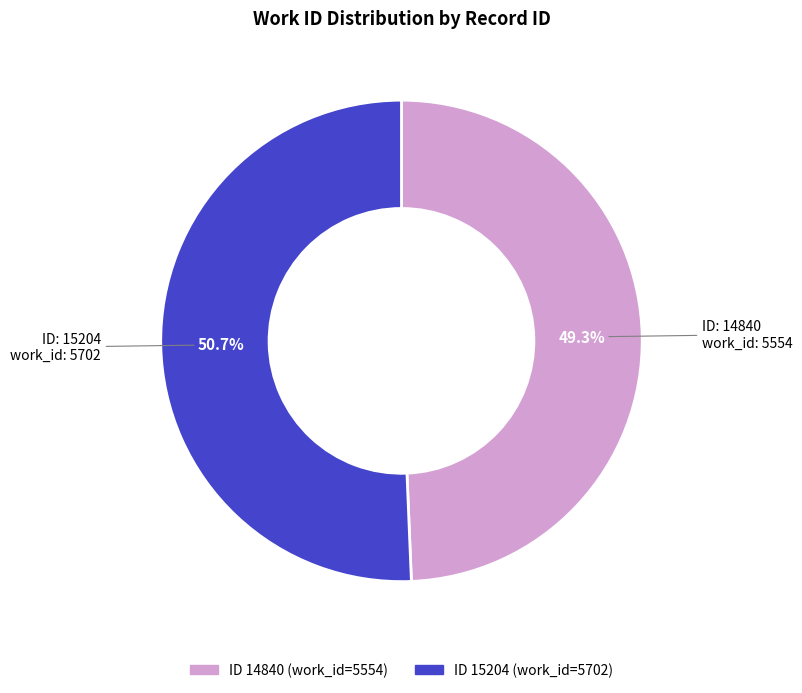

Is there any slice that represents more than half of the pie?

Yes